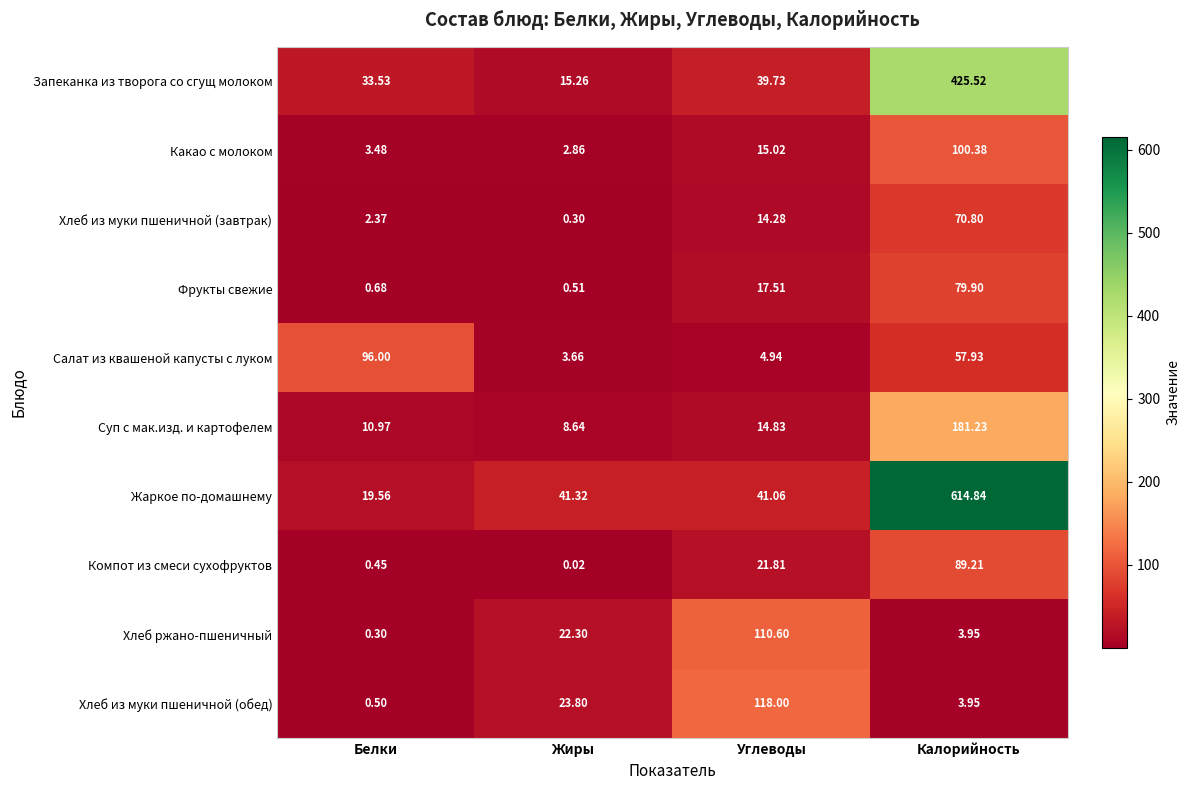

Where is Фрукты свежие nearest to the value 40?

Углеводы